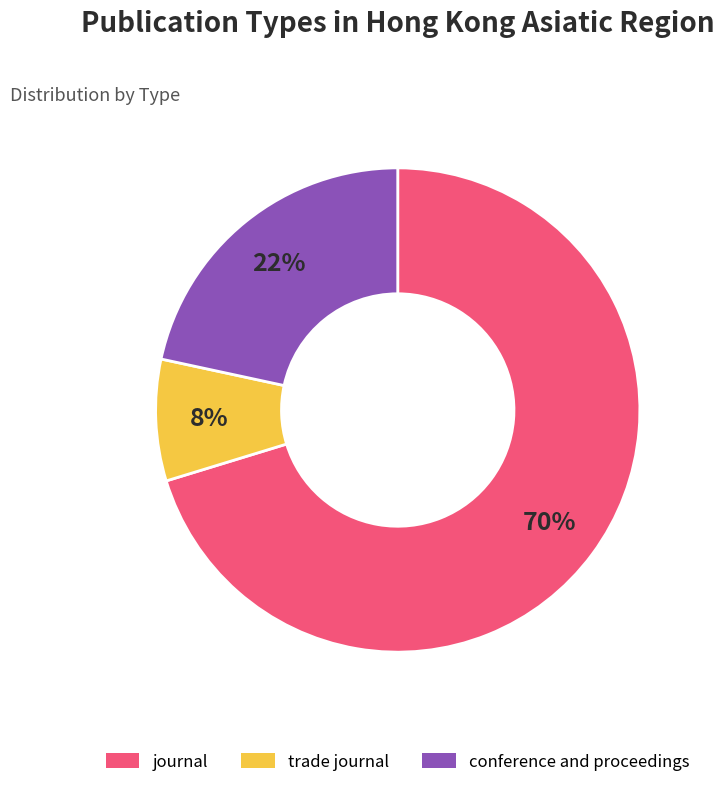

Is there a majority slice in this chart?

Yes